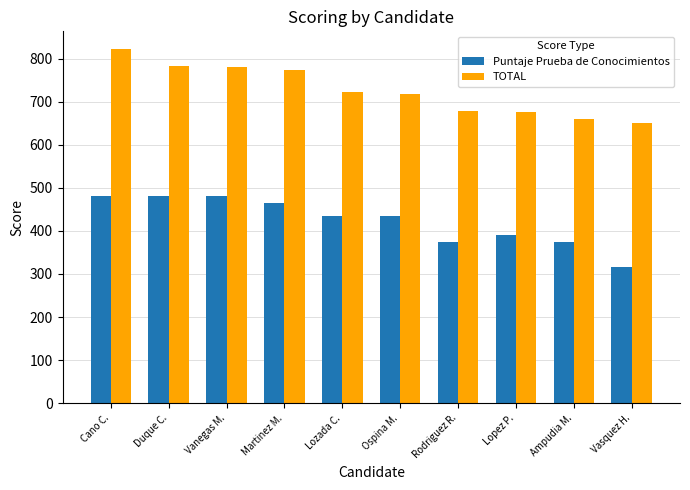

Rank the series by their average value, from highest to lowest.

TOTAL, Puntaje Prueba de Conocimientos